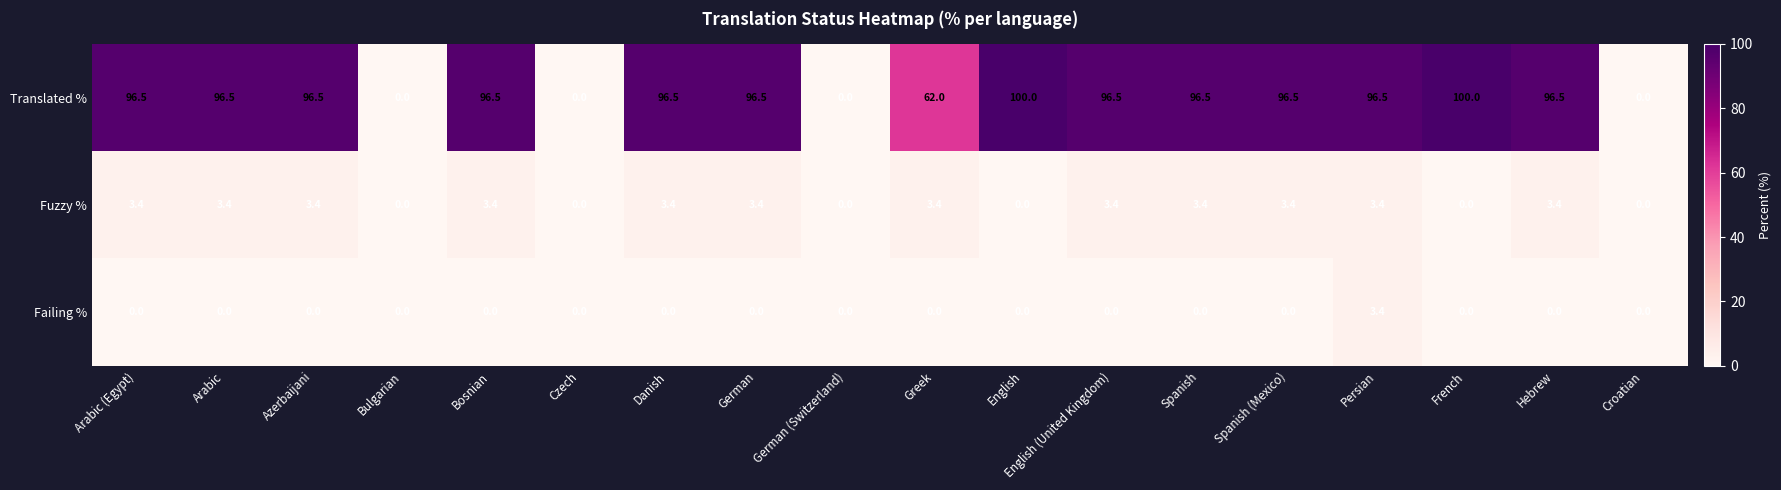

What is the difference between the maximum and minimum values in the Failing % series?

3.4